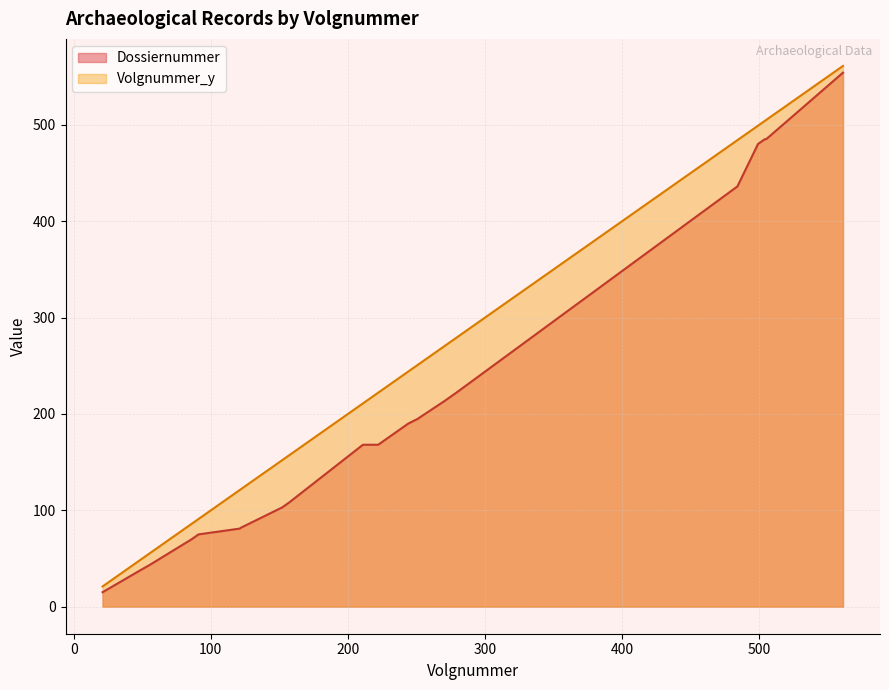

Which series has the largest total across all categories?

Volgnummer_y